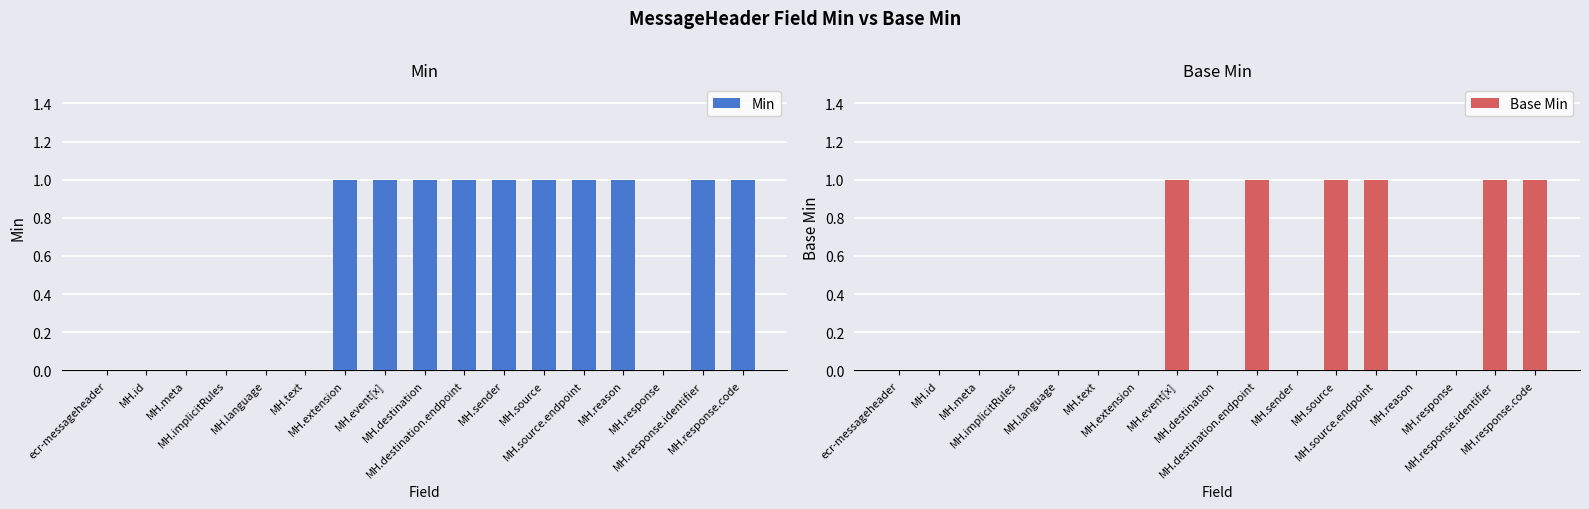

How many bars are there in total?

34